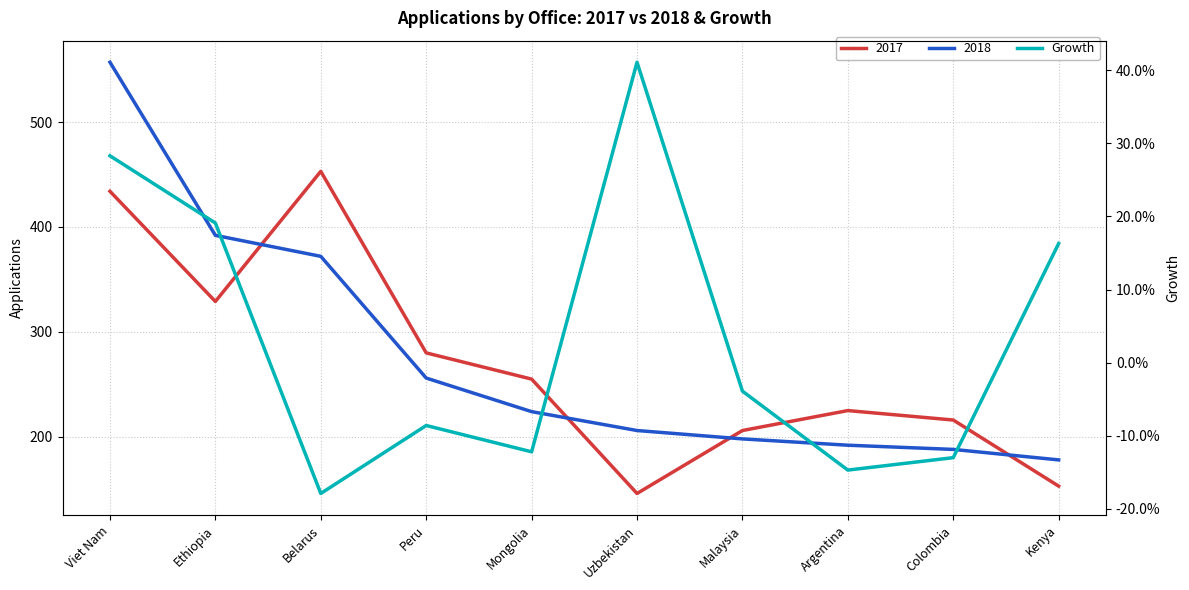

What is the label of the 8th point from the left?

Argentina